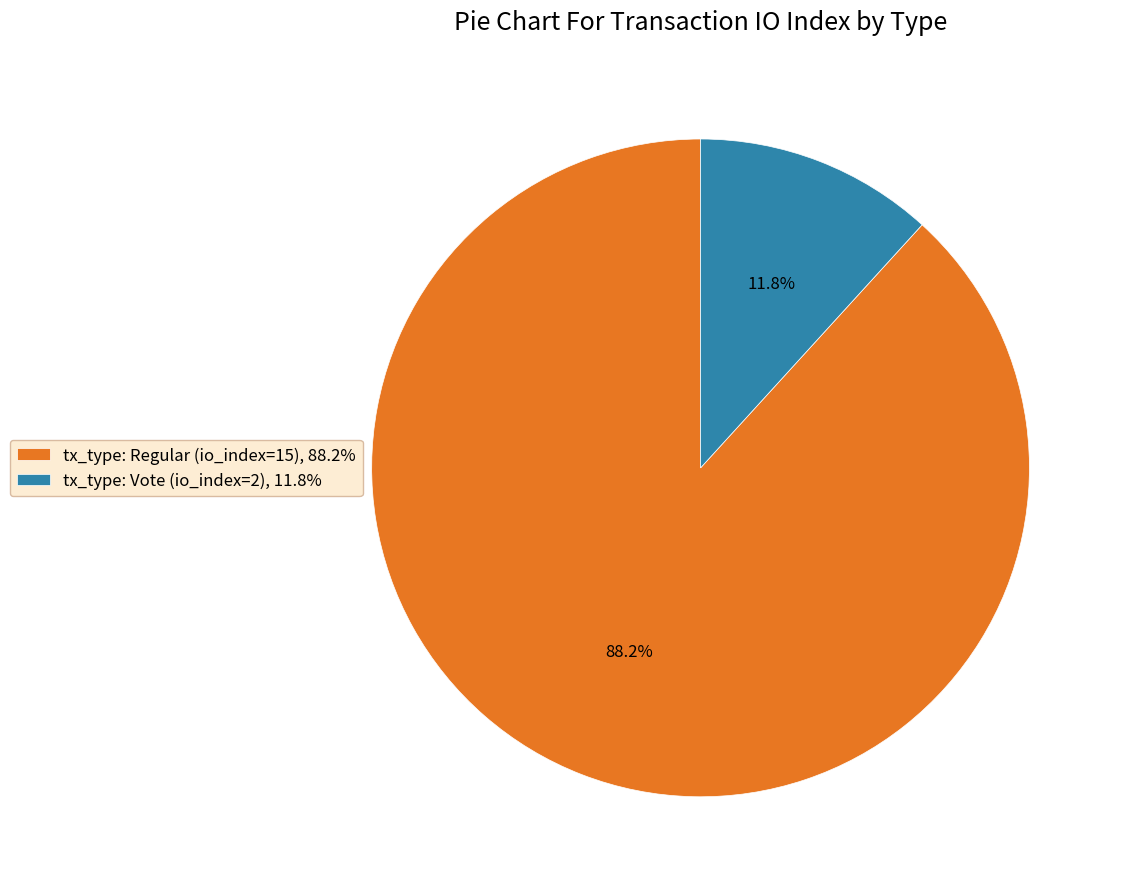

Which category accounts for the majority?

tx_type: Regular (io_index=15)